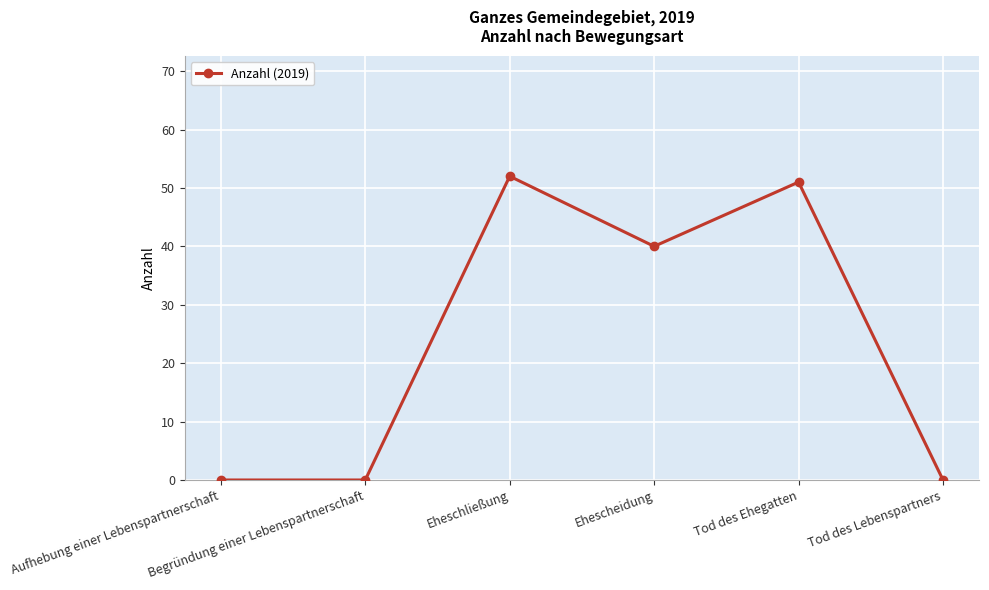

What is the label of the 1st point from the right?

Tod des Lebenspartners